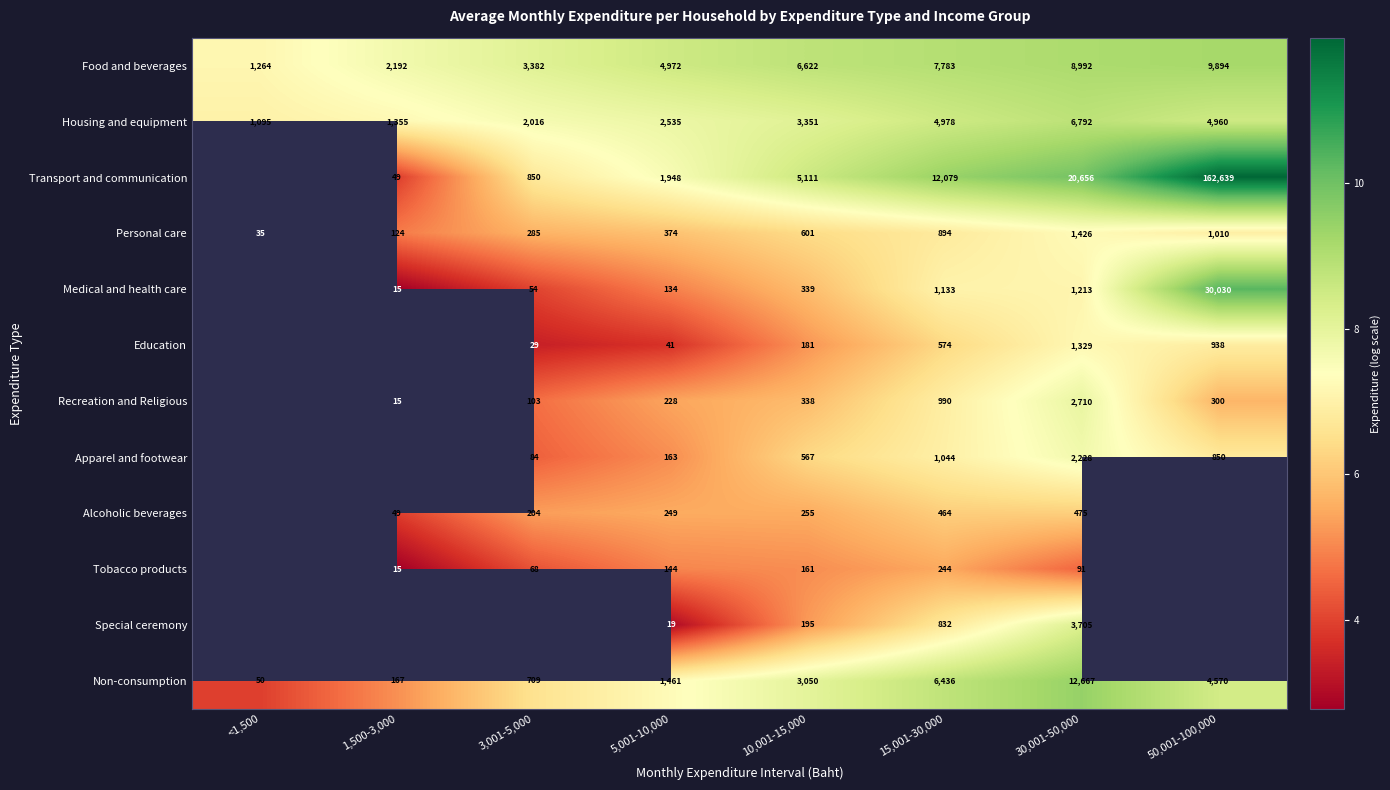

At which label does Personal care reach its minimum?

<1,500